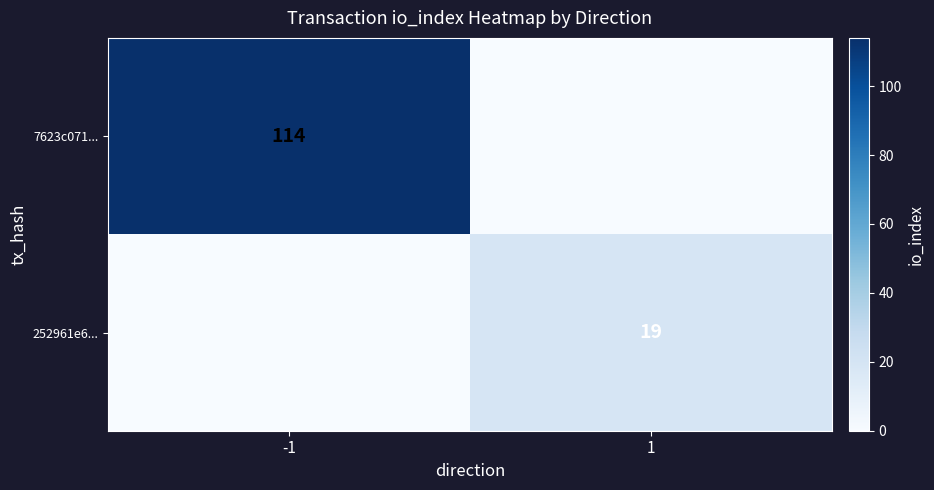

Is it true that 252961e6... equals 19 at 1?

True